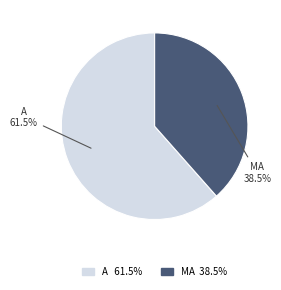

Combined, do A and MA account for over 50%?

Yes